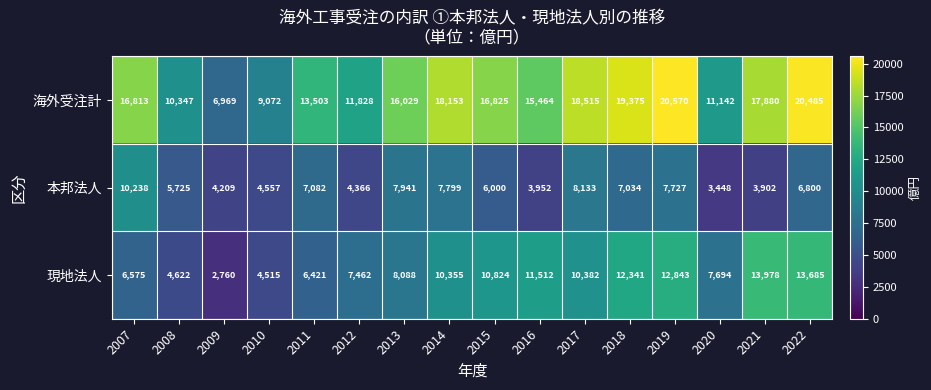

The 現地法人 series shows 4622 at 2008. True or false?

True